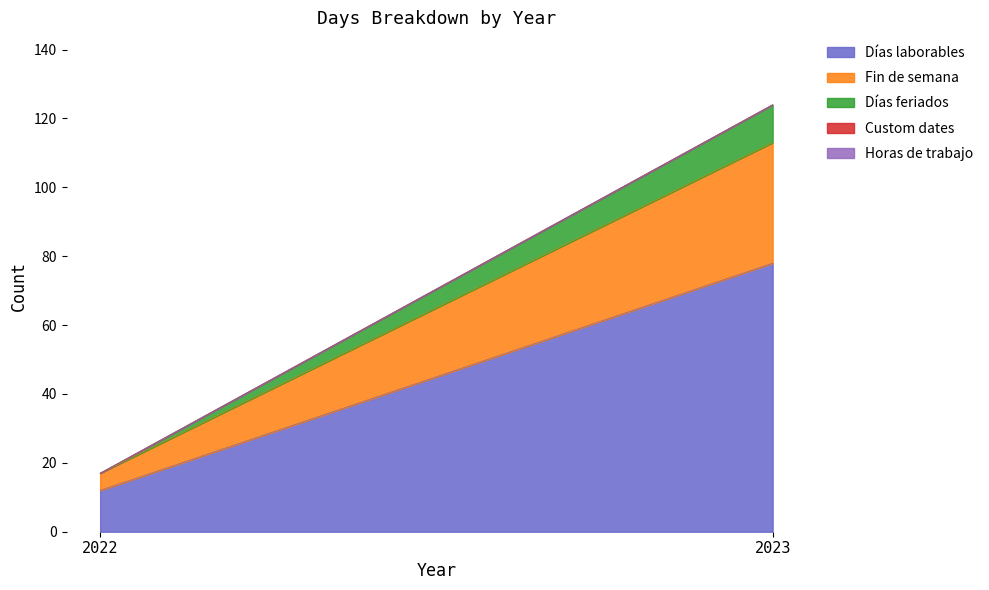

How many lines are shown in the chart?

5